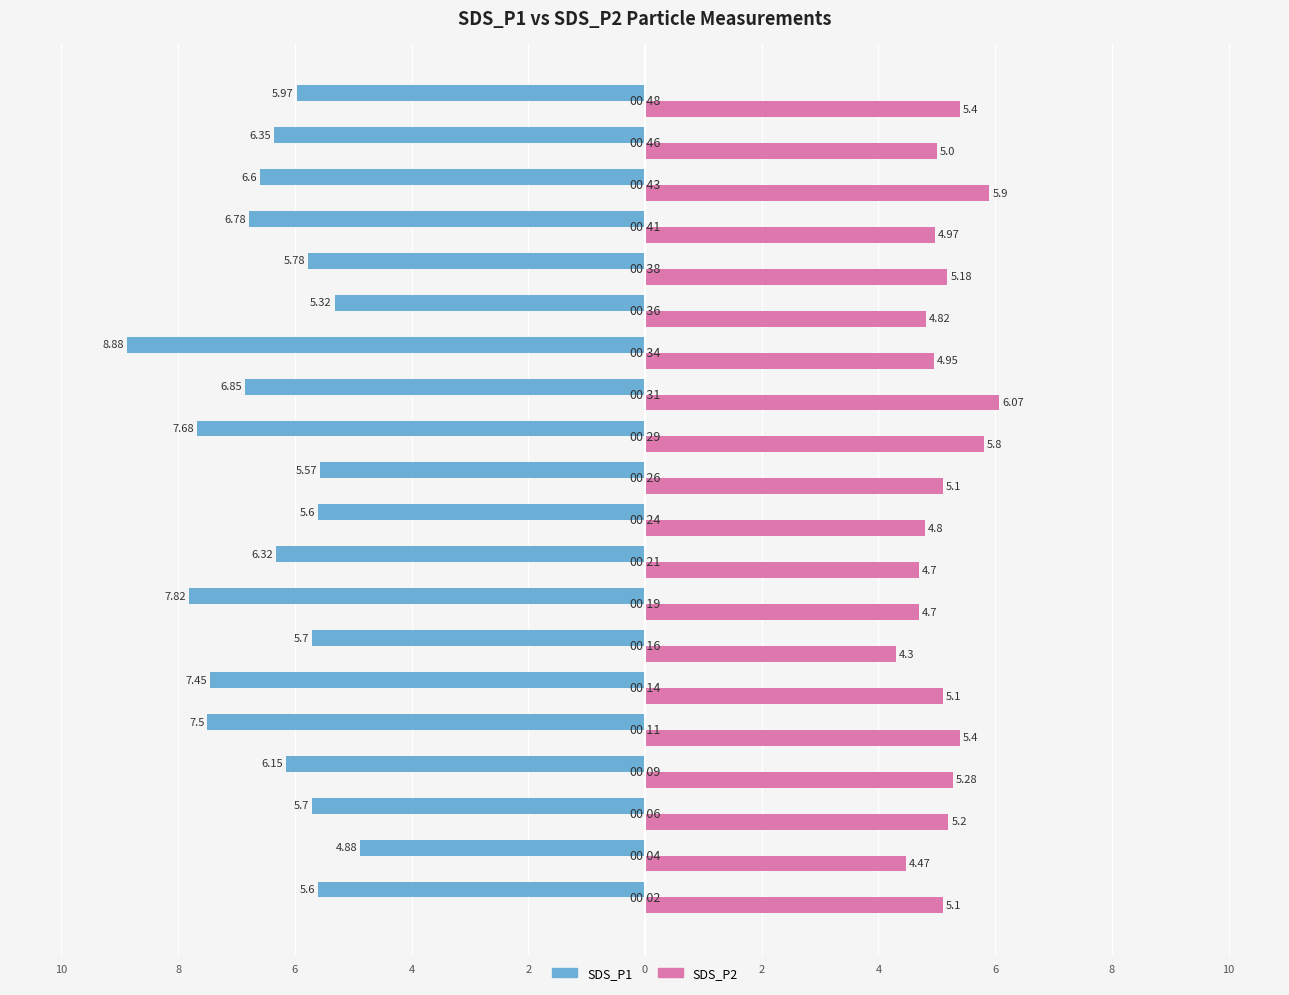

What are all the series names shown in the legend?

SDS_P1, SDS_P2